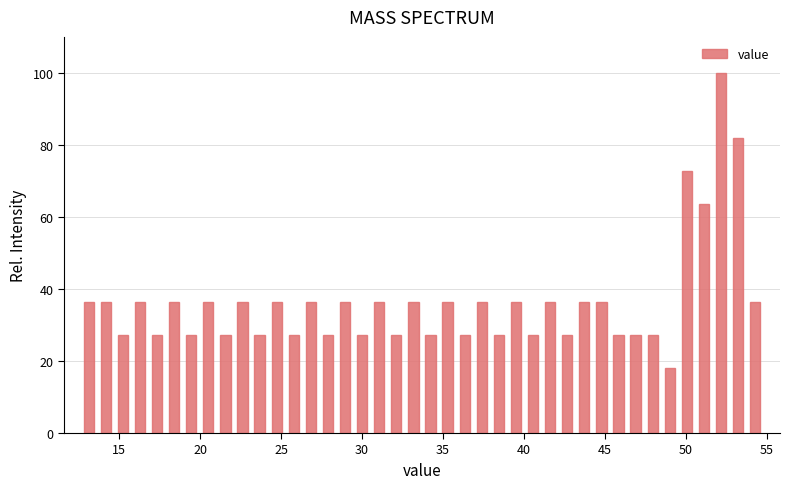

Around what value on the x-axis is the tallest bar? Give the approximate position of its centre, as read against the axis.

52.0